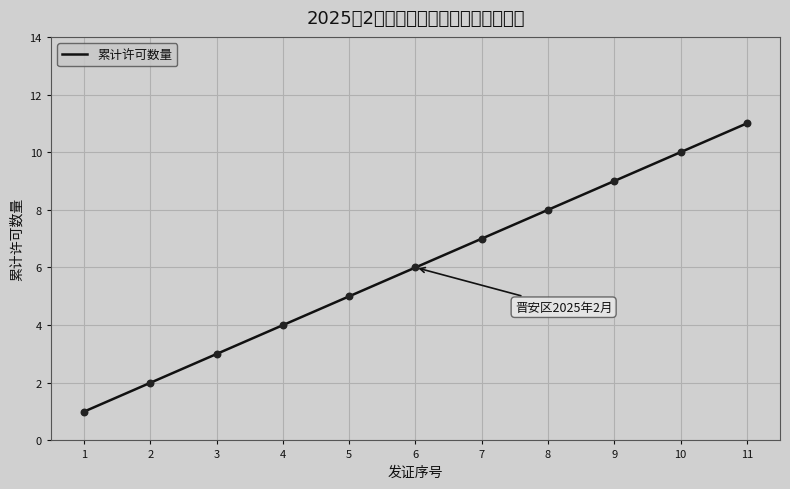

What is the change in value from 3 to 7?

+4